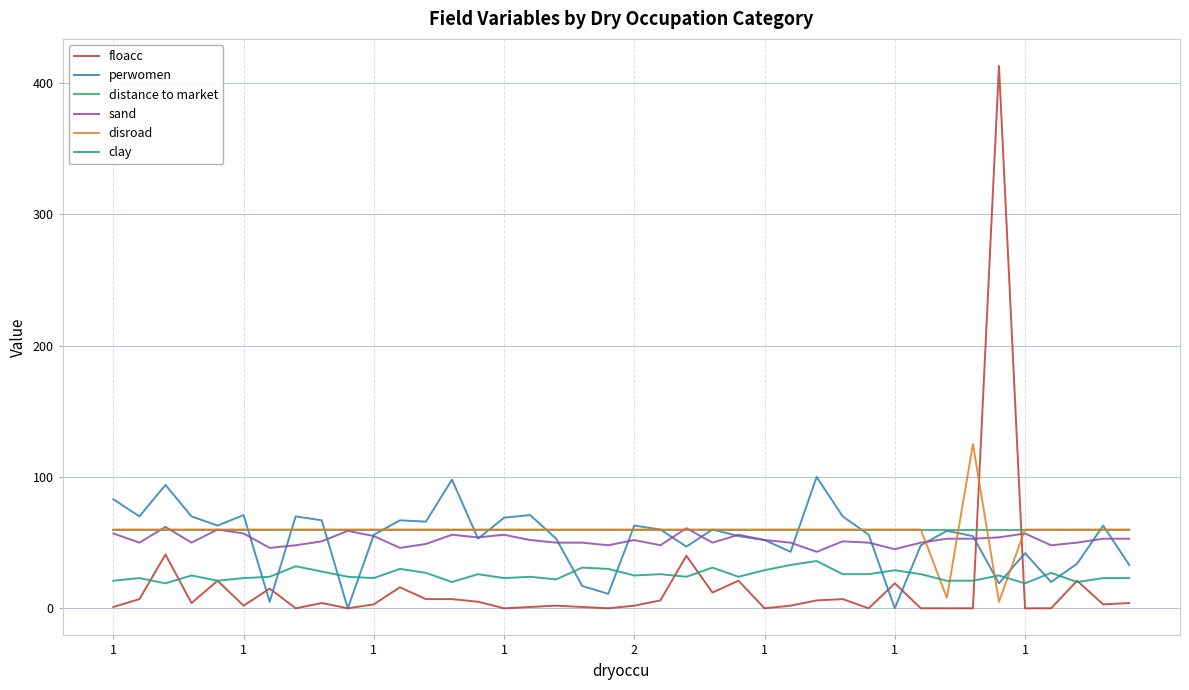

True or false: distance to market and floacc cross at least once.

True